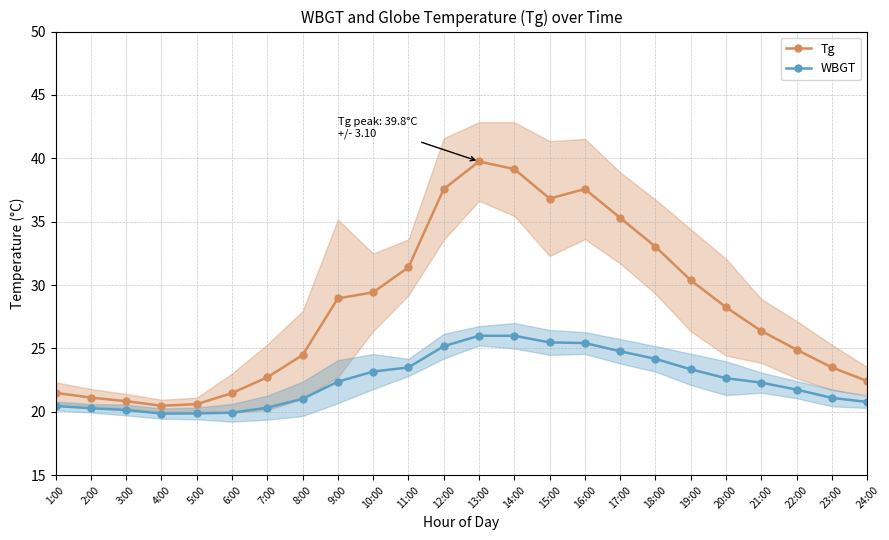

Rank the series by their average value, from highest to lowest.

Tg, WBGT